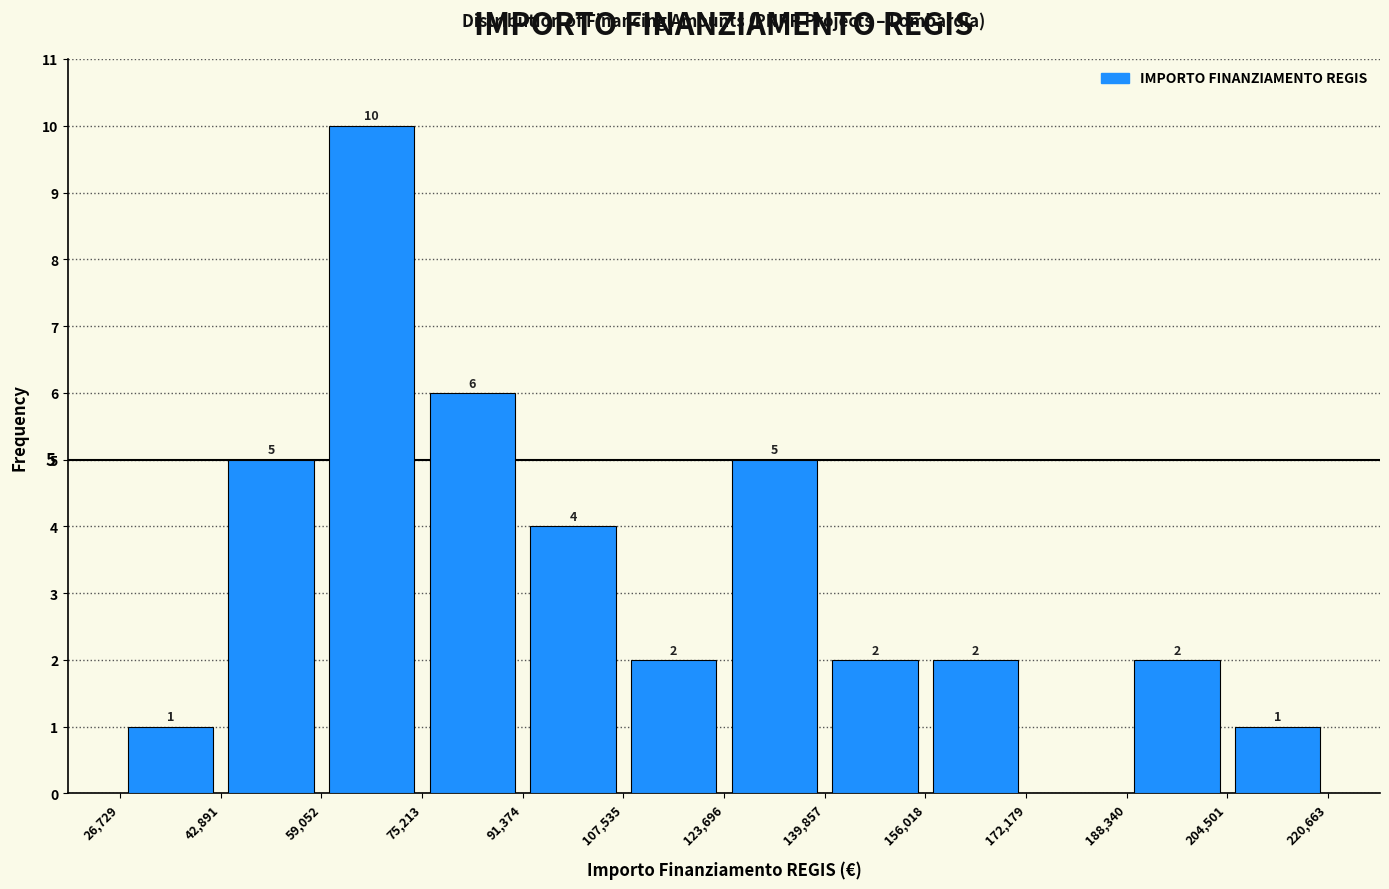

Over which range of the x-axis is the bar tallest?

59,052 to 75,213